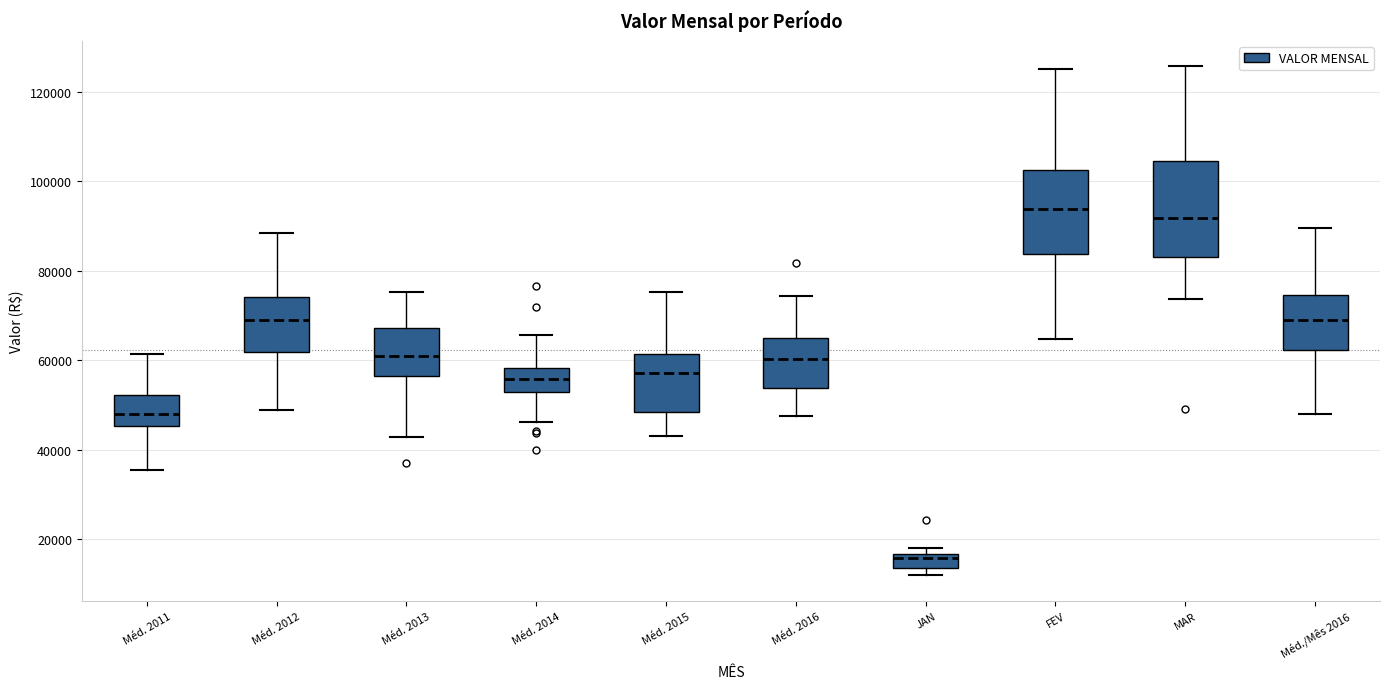

Reading left to right, transcribe this box plot: for each box, give where its median line is, the range the box spans, and where its two whiskers end, as read against the y-axis. The values are not printed on the chart, so give them approximately, as read against the axis.

Méd. 2011: median 48000, box 46000 to 52000, whiskers 36000 to 62000
Méd. 2012: median 70000, box 62000 to 74000, whiskers 48000 to 88000
Méd. 2013: median 62000, box 56000 to 68000, whiskers 42000 to 76000
Méd. 2014: median 56000, box 52000 to 58000, whiskers 46000 to 66000
Méd. 2015: median 58000, box 48000 to 62000, whiskers 42000 to 76000
Méd. 2016: median 60000, box 54000 to 64000, whiskers 48000 to 74000
JAN: median 16000 (just below the box's upper edge), box 14000 to 16000, whiskers 12000 to 18000
FEV: median 94000, box 84000 to 102000, whiskers 64000 to 126000
MAR: median 92000, box 84000 to 104000, whiskers 74000 to 126000
Méd./Mês 2016: median 70000, box 62000 to 74000, whiskers 48000 to 90000